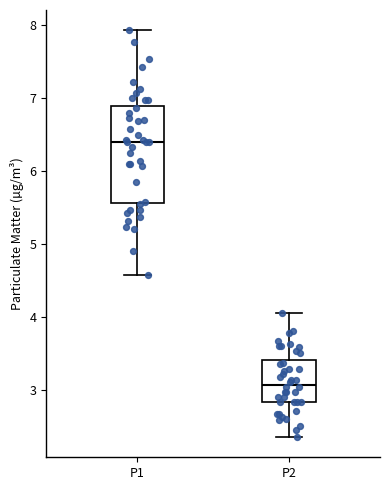

Comparing the boxes themselves (not the whiskers), which one is the tallest?

P1